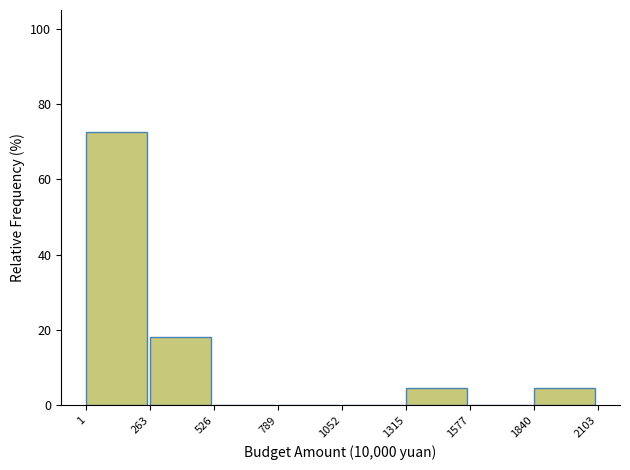

Which range on the x-axis has the tallest bar?

1 to 263